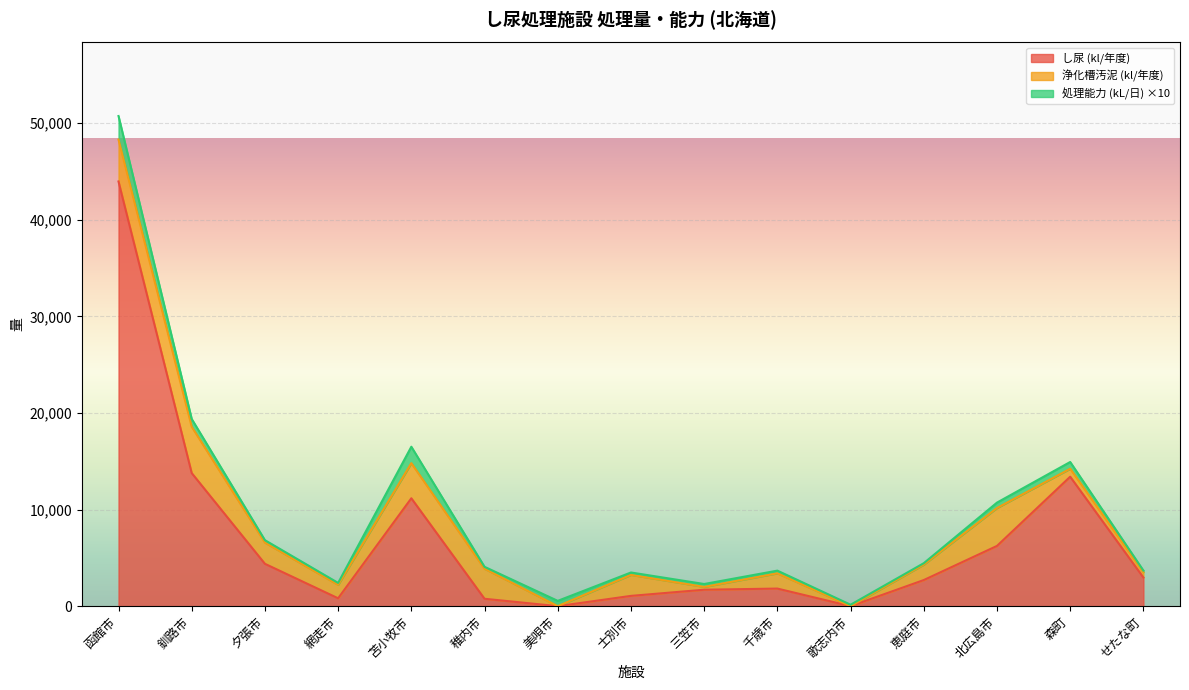

Between 士別市 and 三笠市, which series saw the biggest shift?

浄化槽汚泥 (kl/年度)